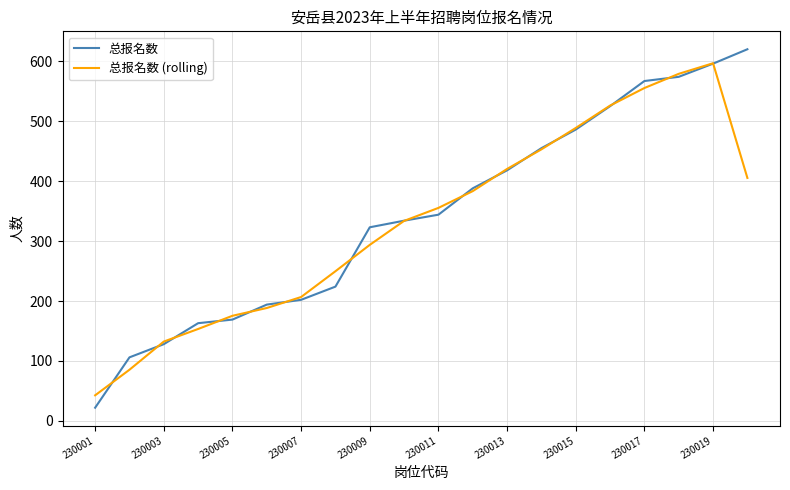

What is the maximum value shown in the chart?

620.0